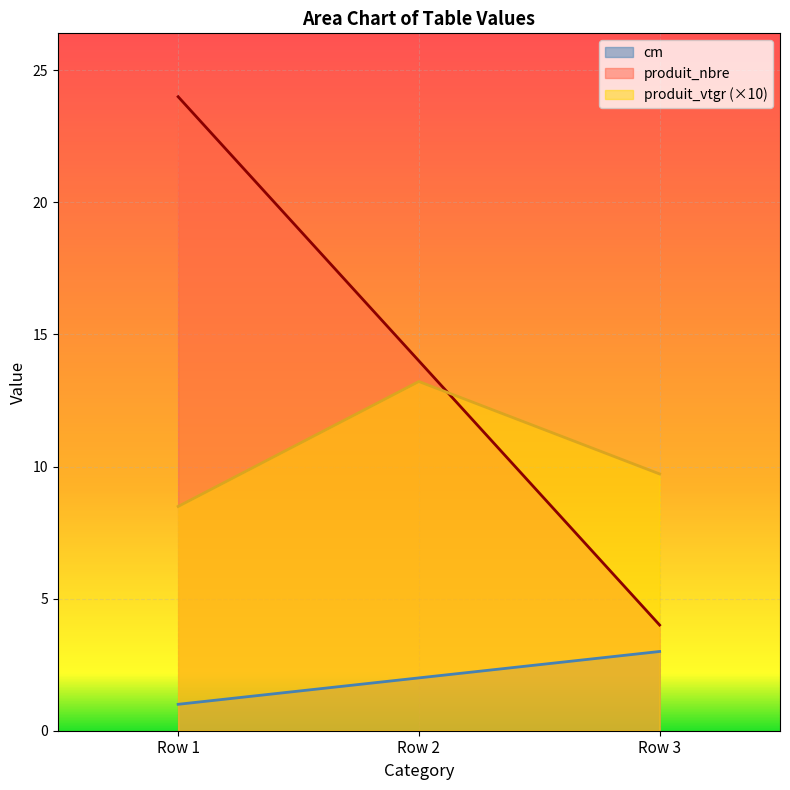

At which category does the chart reach its peak across all series?

Row 1